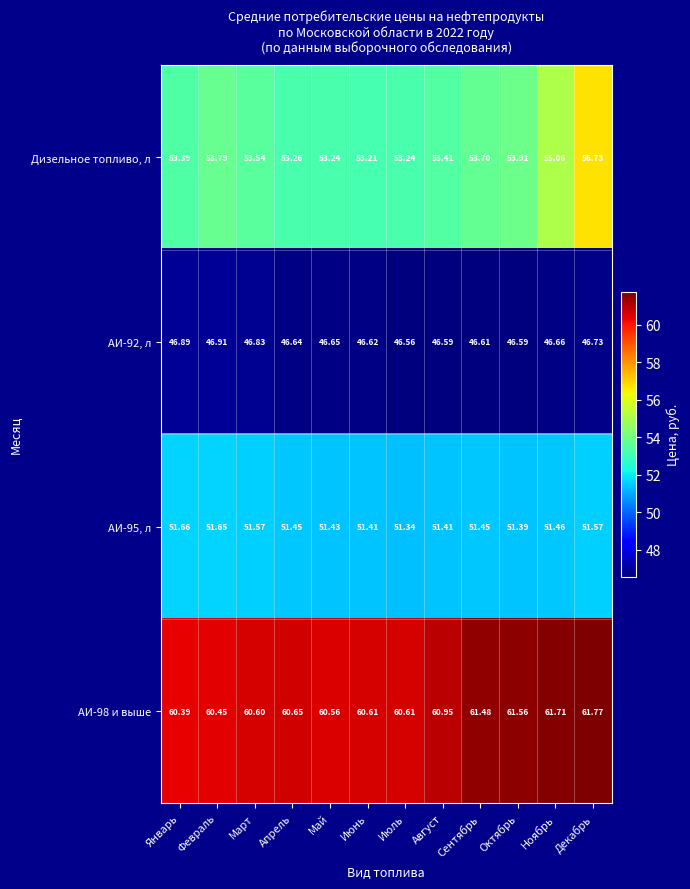

Which category has the lowest value in the АИ-92, л series?

Июль